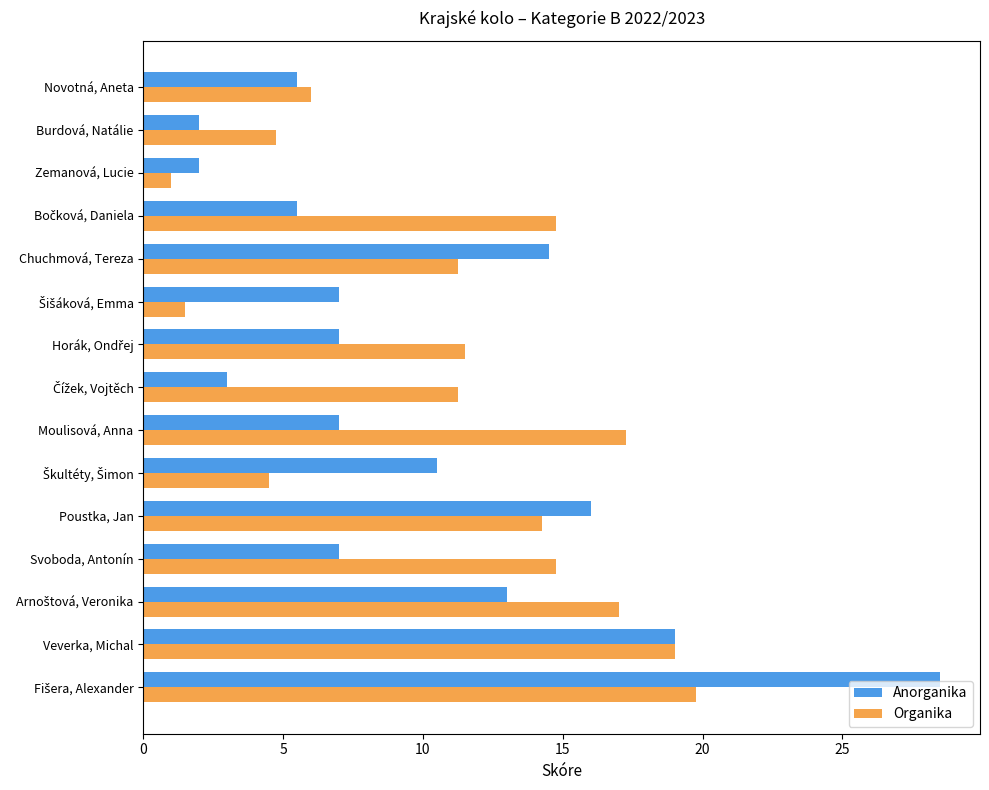

What is the difference between the maximum and minimum values in the Anorganika series?

26.5